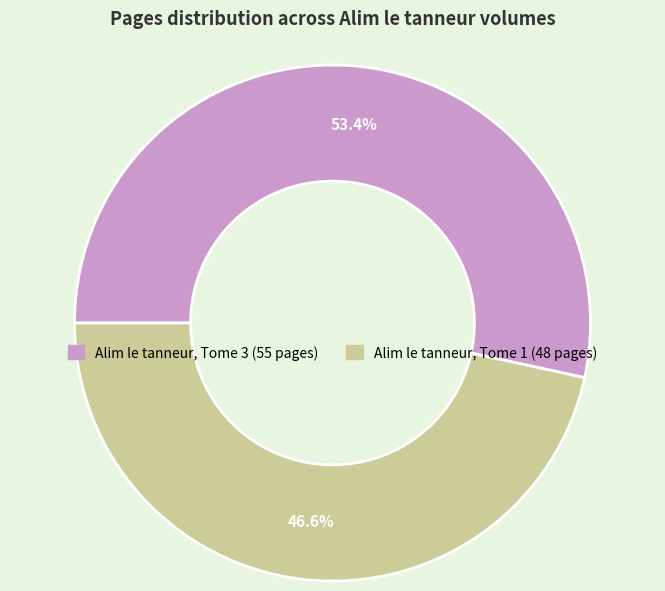

Do Alim le tanneur, Tome 3 and Alim le tanneur, Tome 1 together represent more than half of the pie?

Yes